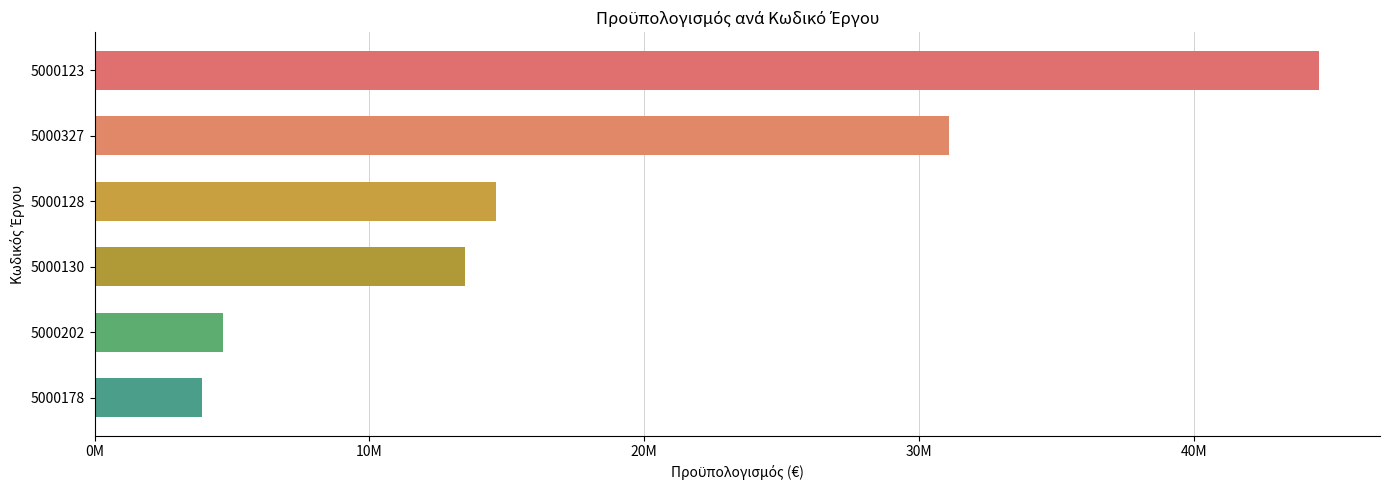

What is the change in value from 5000128 to 5000178?

-10698686.7